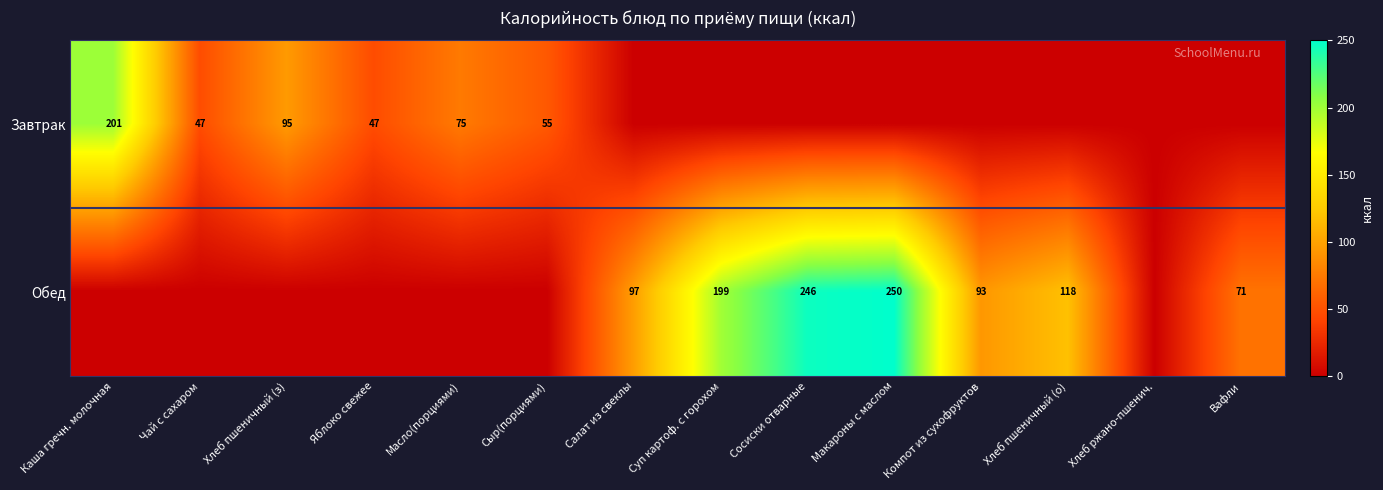

Is it true that Обед equals 93 at Компот из сухофруктов?

True